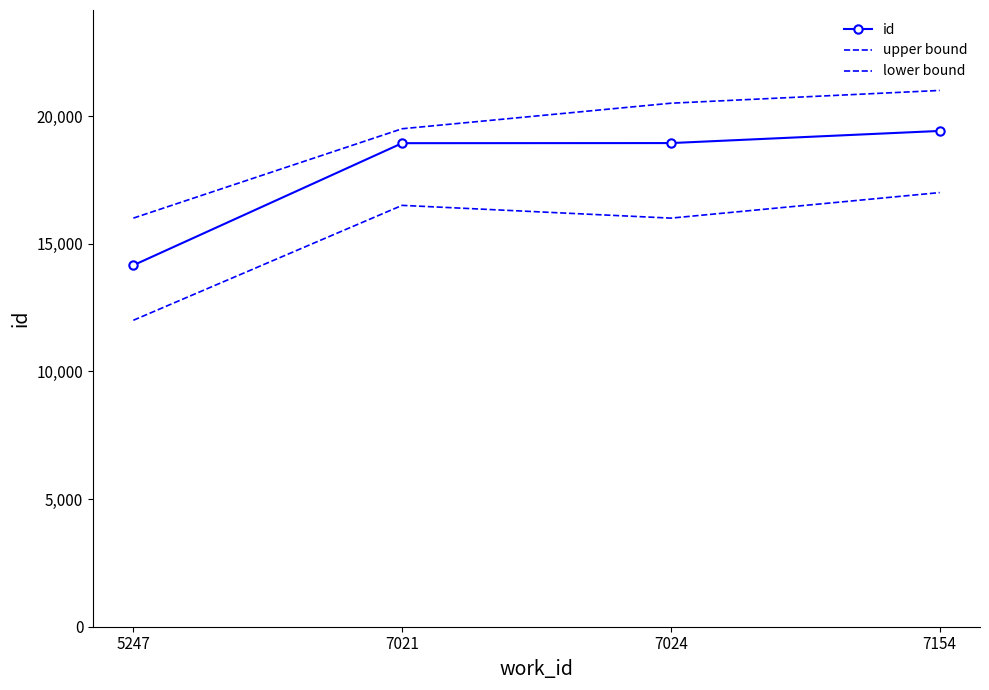

Count the lower bound values in the range 16000 to 17000.

3